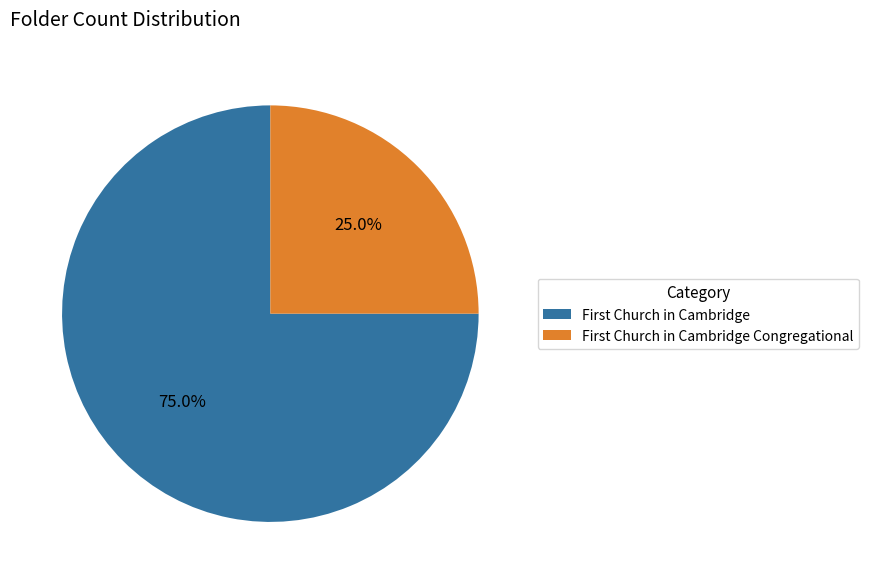

To the nearest percent, what is the average slice percentage?

50%